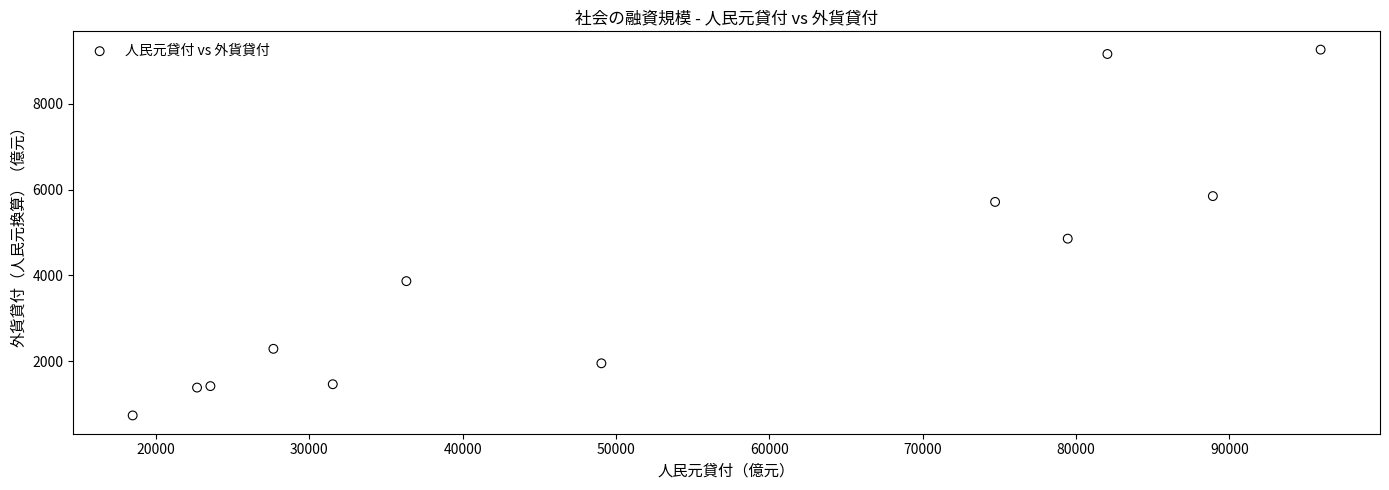

What Y value in the scatter plot is closest to 4998?

4855